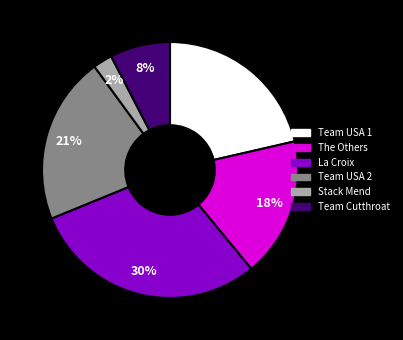

Is the sum of The Others and Team USA 1 greater than half?

No